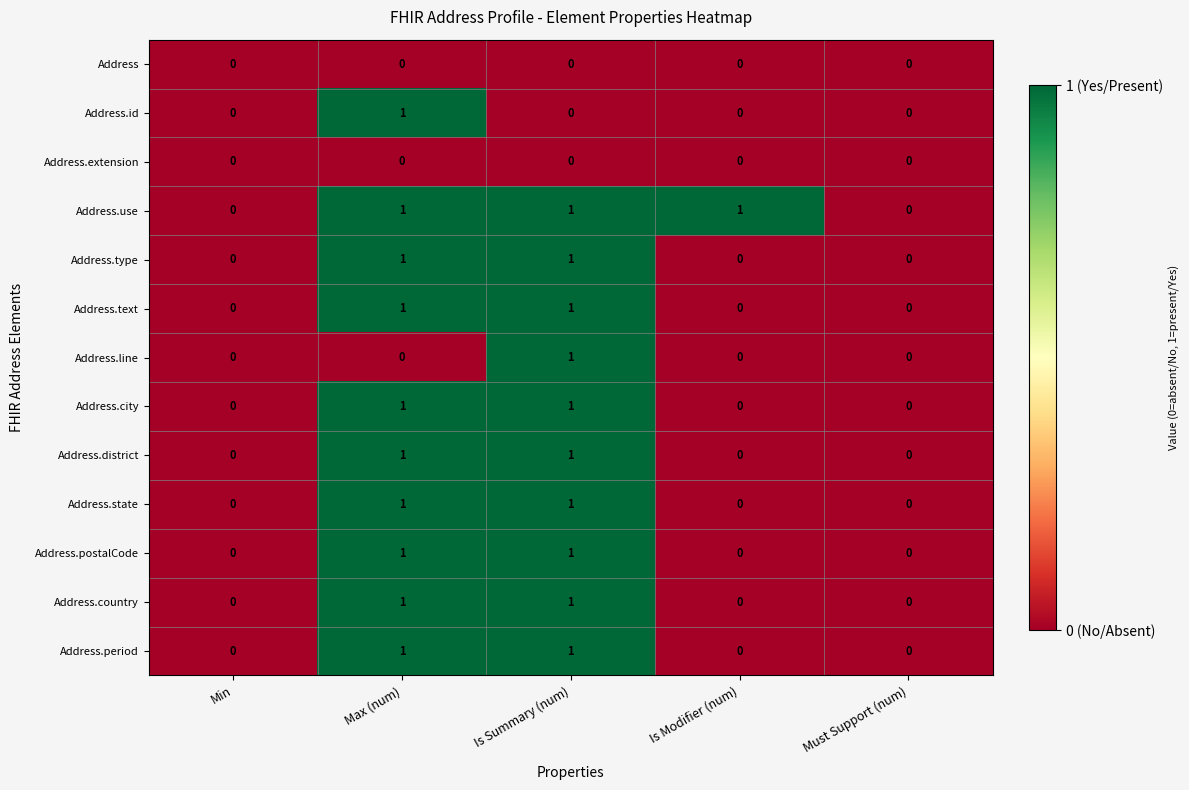

What is the total value across all series at Is Summary (num)?

10